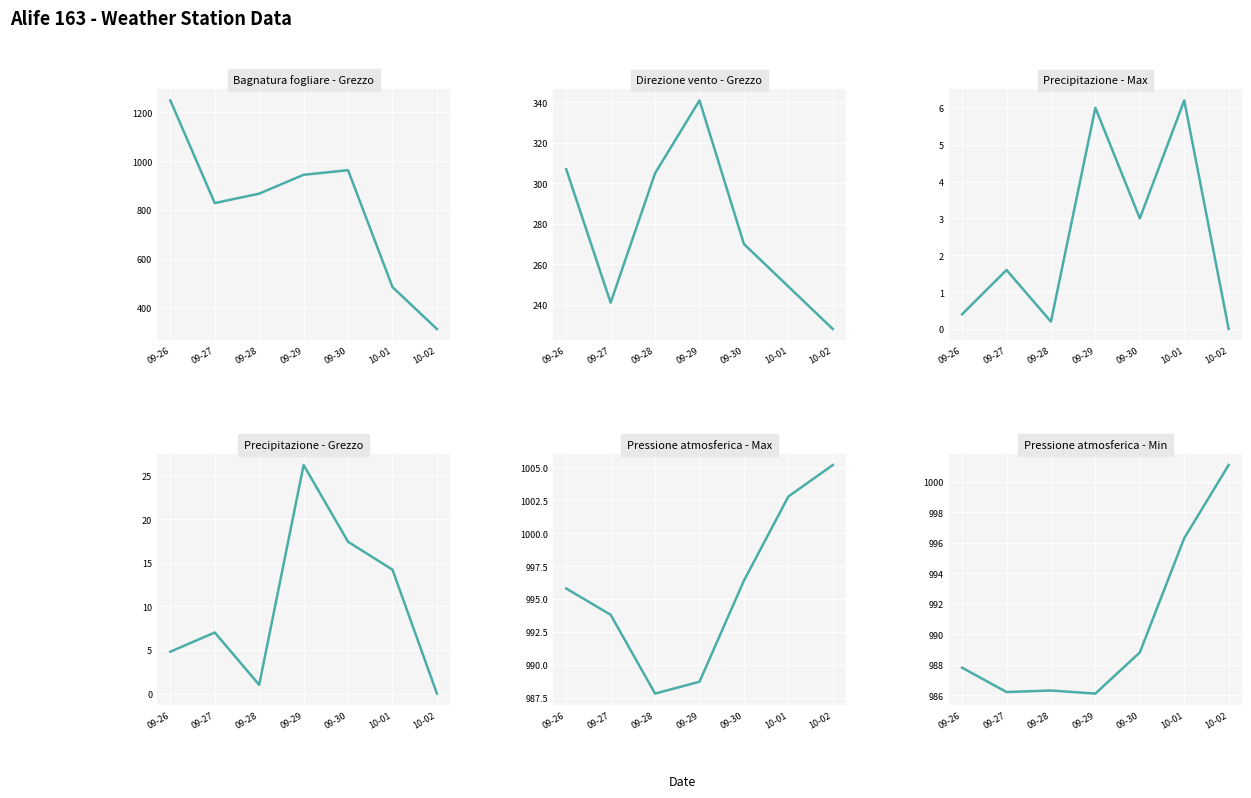

Which series has the largest range (max minus min)?

Bagnatura fogliare - Grezzo